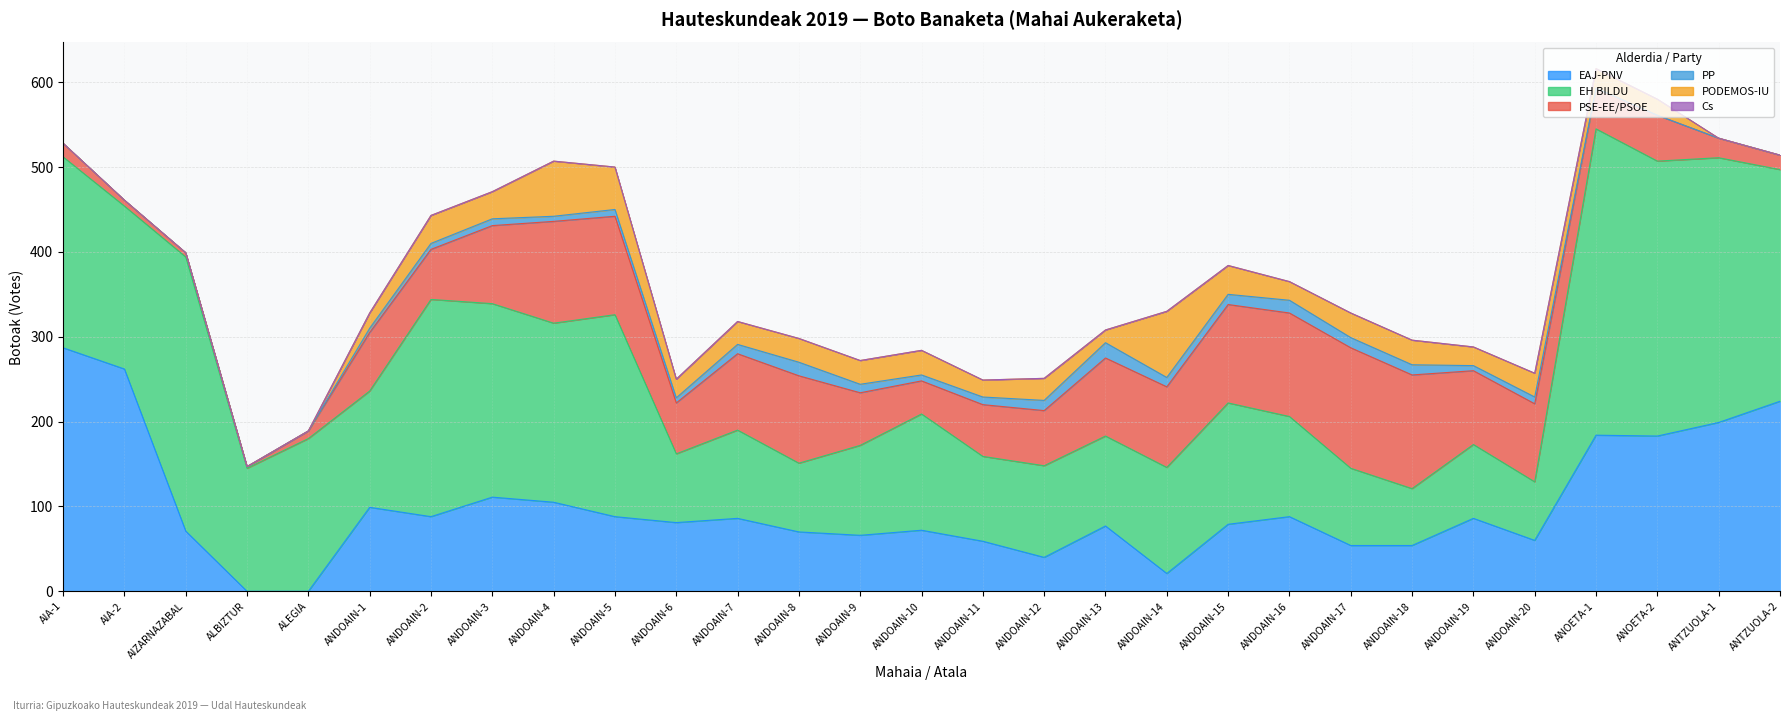

True or false: PODEMOS-IU and Cs intersect in this chart.

False